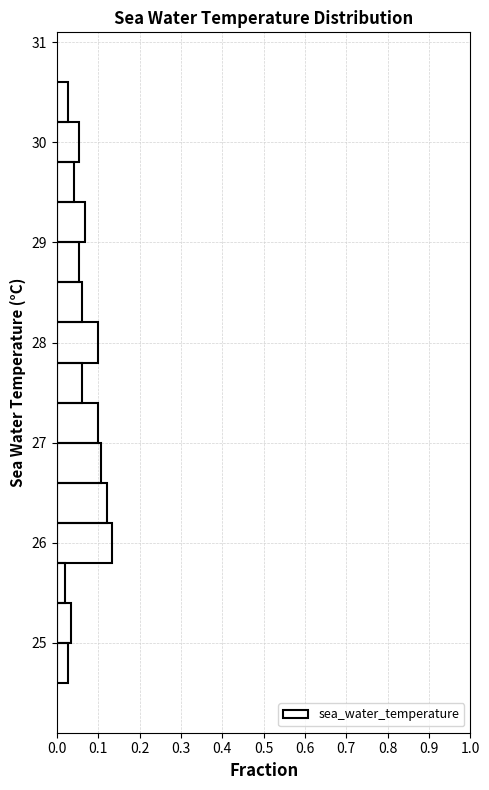

Reading bottom to top, transcribe this chart: for each bar, give the range it covers on the y-axis and its length. The values are not printed on the chart, so give them approximately, as read against the axis.

24.6 to 25.0: 0.03
25.0 to 25.4: 0.03
25.4 to 25.8: 0.02
25.8 to 26.2: 0.13
26.2 to 26.6: 0.12
26.6 to 27.0: 0.11
27.0 to 27.4: 0.10
27.4 to 27.8: 0.06
27.8 to 28.2: 0.10
28.2 to 28.6: 0.06
28.6 to 29.0: 0.05
29.0 to 29.4: 0.07
29.4 to 29.8: 0.04
29.8 to 30.2: 0.05
30.2 to 30.6: 0.03